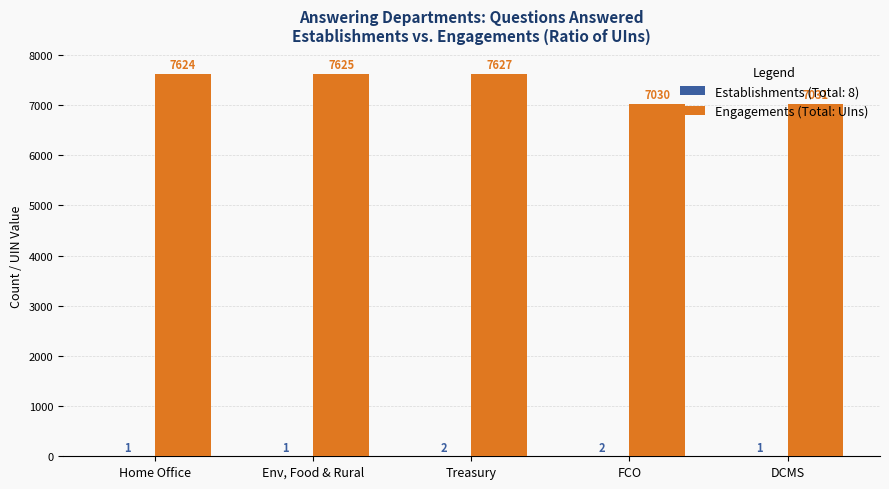

What is the maximum value for Engagements (Total: UIns)?

7627